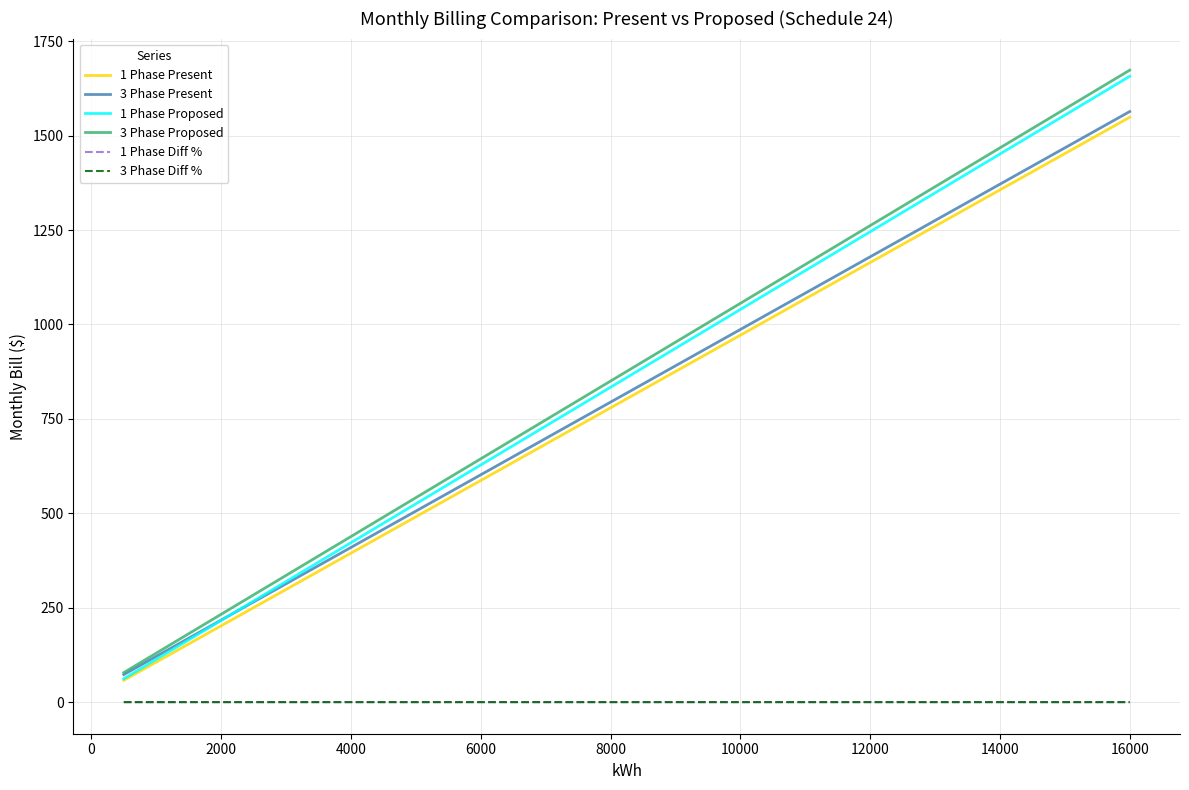

At how many categories does at least one series exceed 513?

12